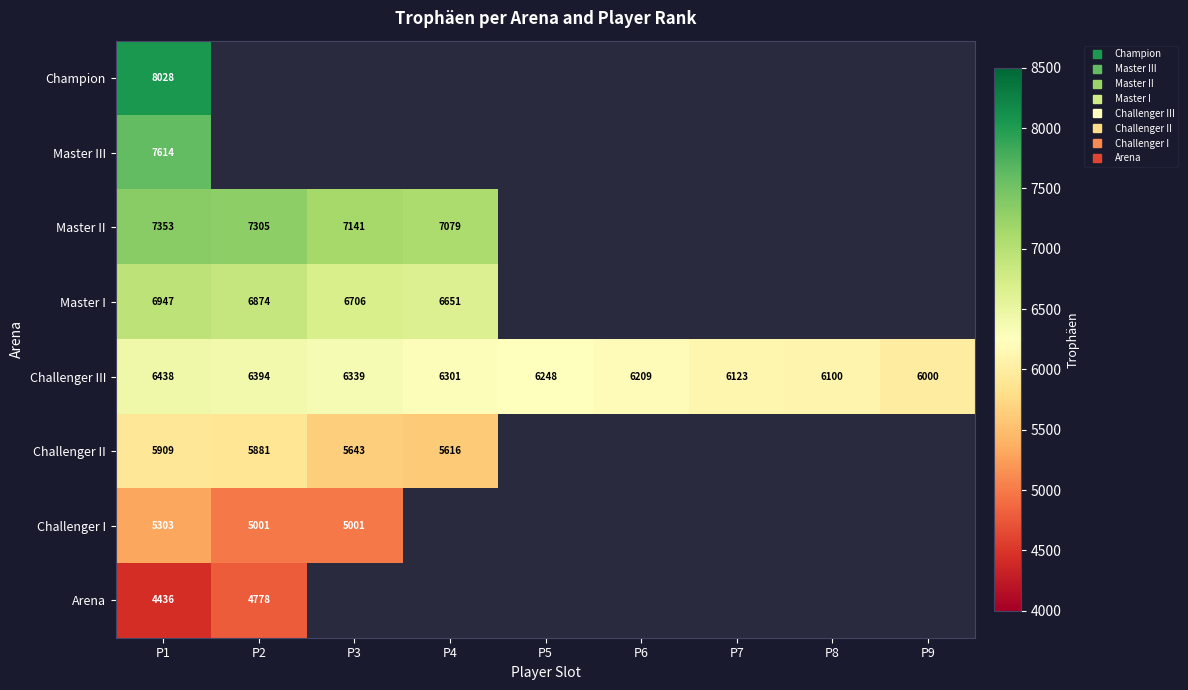

The value of Challenger III at P4 is 2085.5. True or false?

False